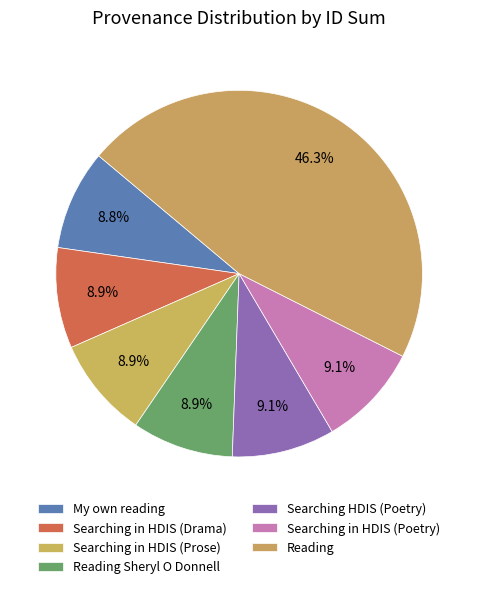

Count the number of slices in the pie.

7